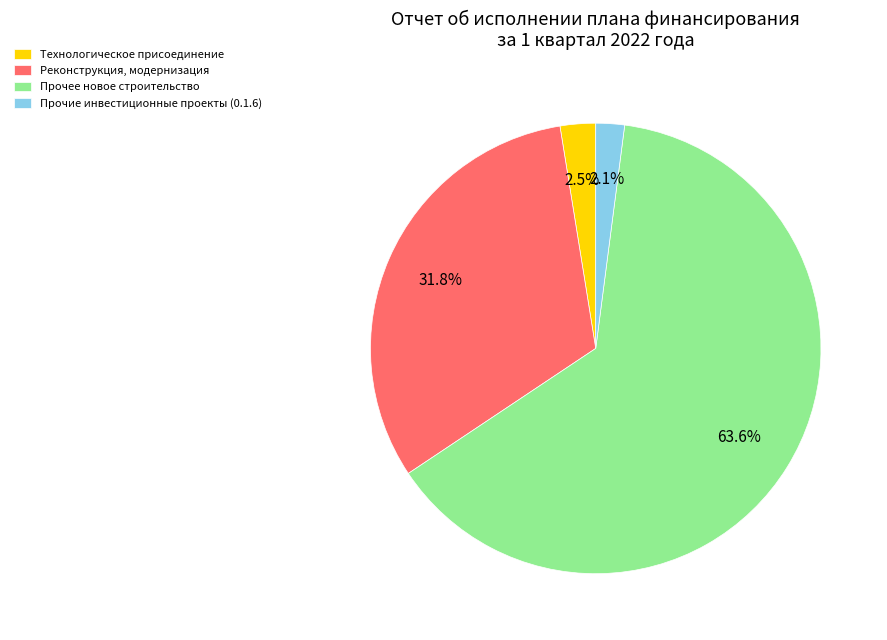

Between Реконструкция, модернизация and Технологическое присоединение, which is larger?

Реконструкция, модернизация